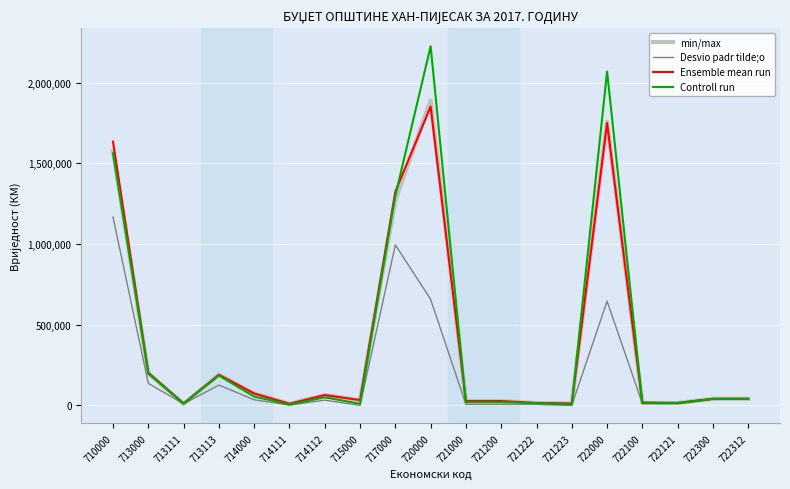

What is the greatest value displayed?

2225404